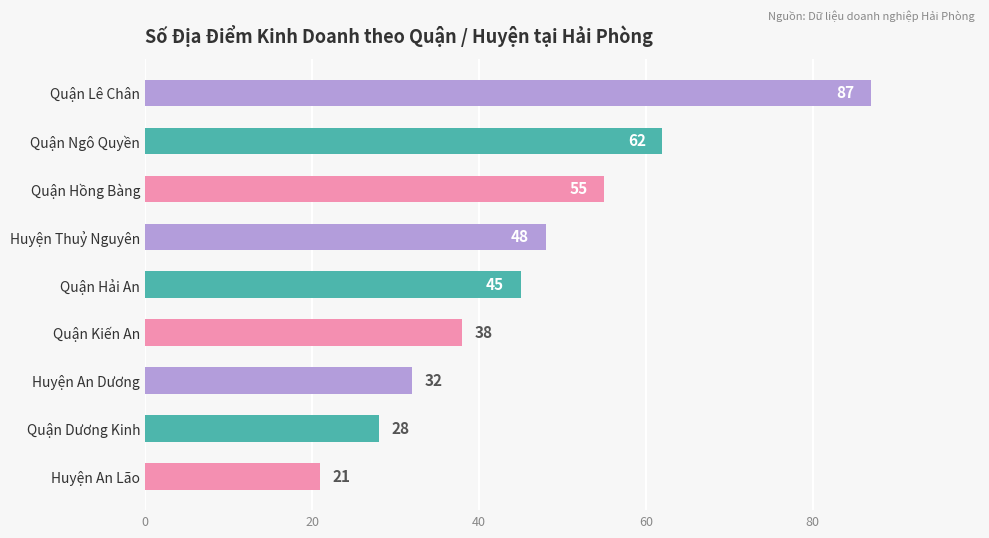

What is the label of the 2nd bar from the bottom?

Quận Dương Kinh